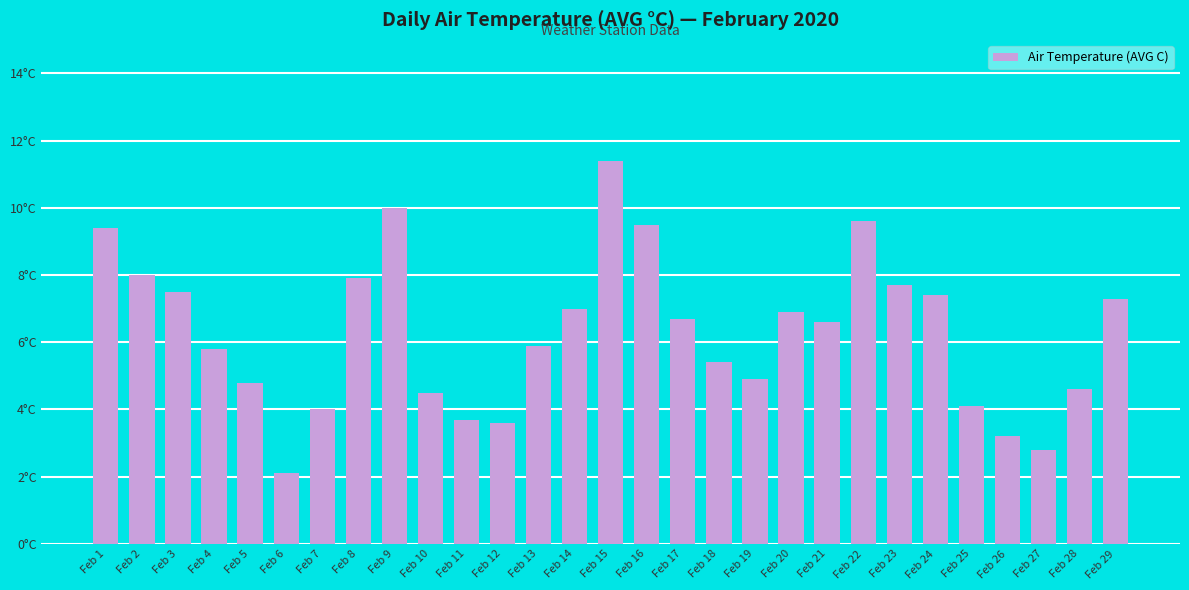

Does the chart contain any negative values?

No